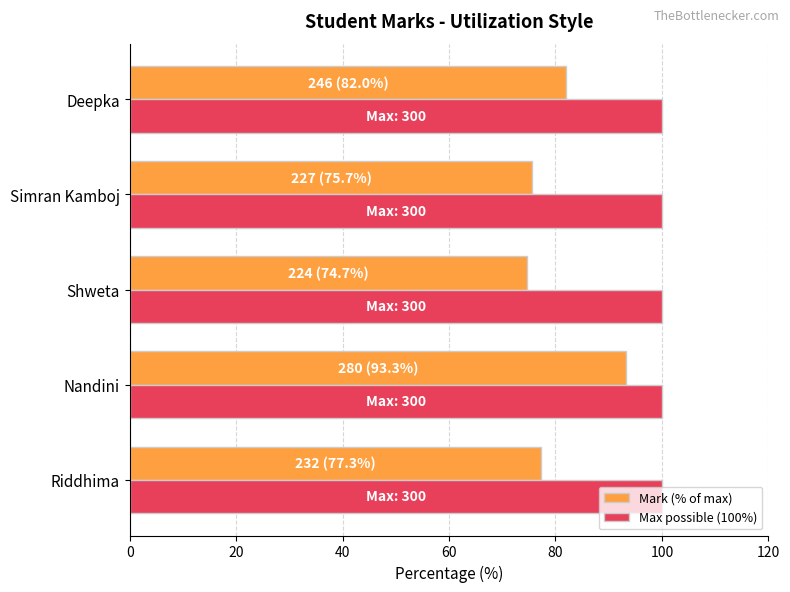

The value of Max possible (100%) at Riddhima is 100.0. True or false?

True